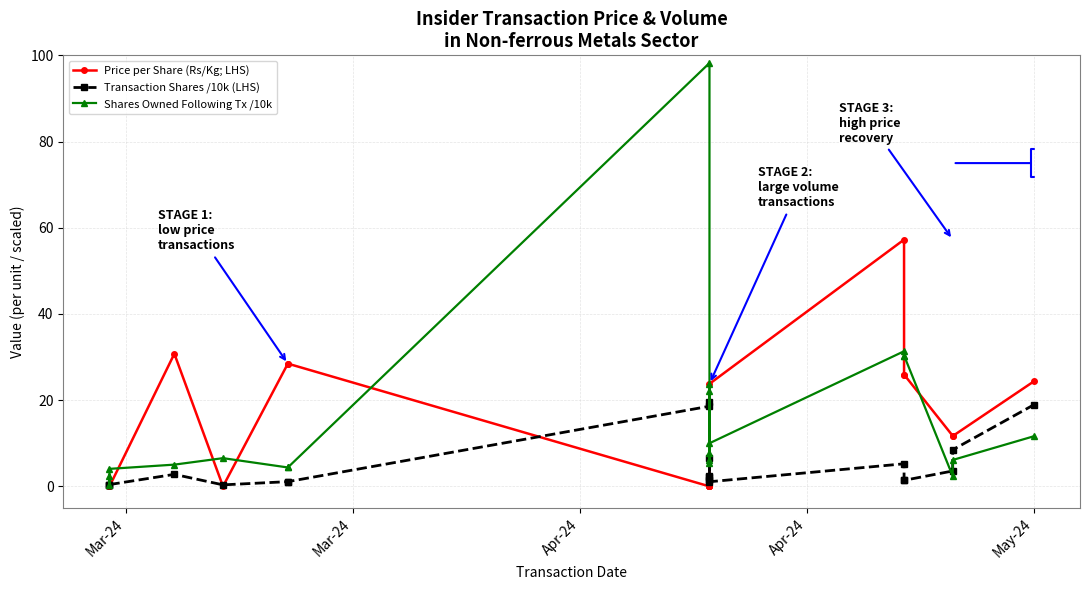

What is the value of the Transaction Shares /10k (LHS) point at the 1st from the left?

0.4